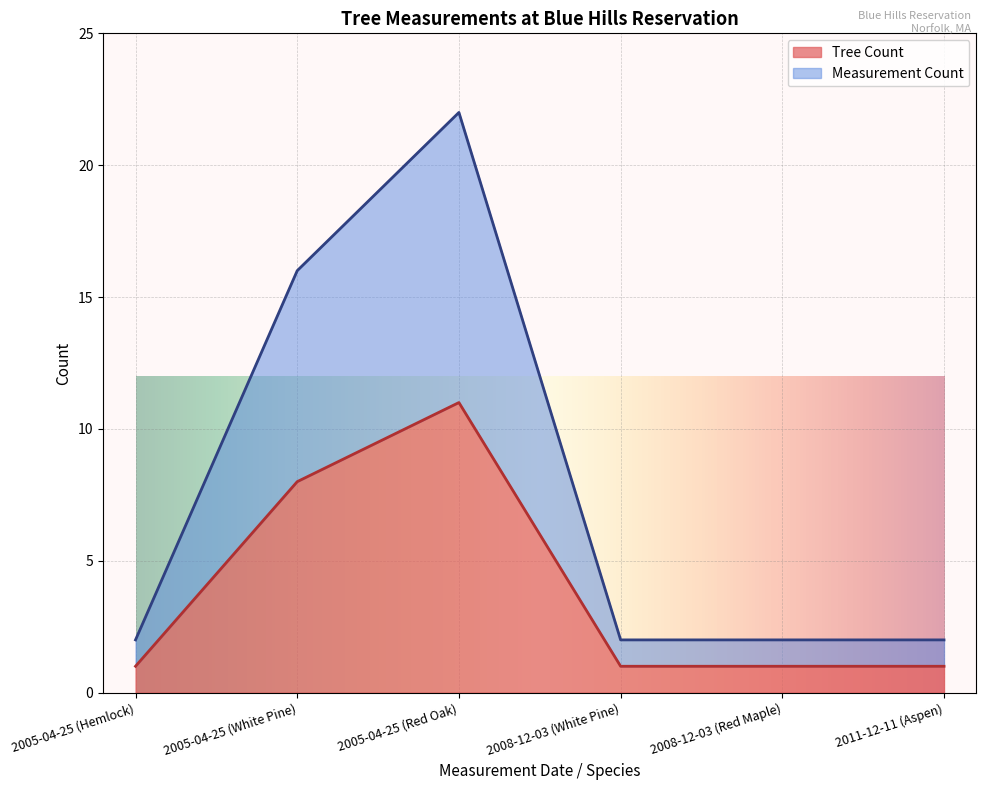

Between 2005-04-25 (White Pine) and 2008-12-03 (Red Maple), which series saw the biggest shift?

Measurement Count